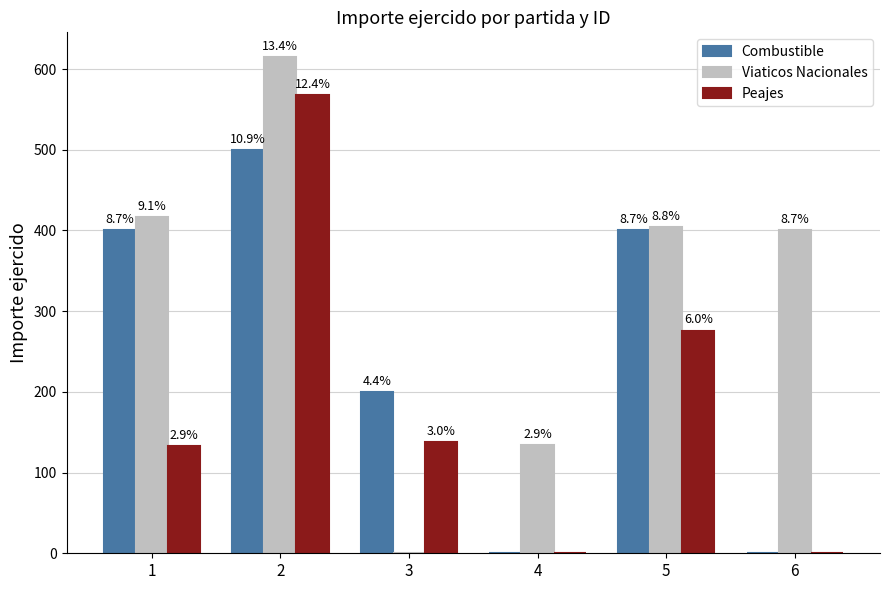

At how many categories does at least one series exceed 227?

4